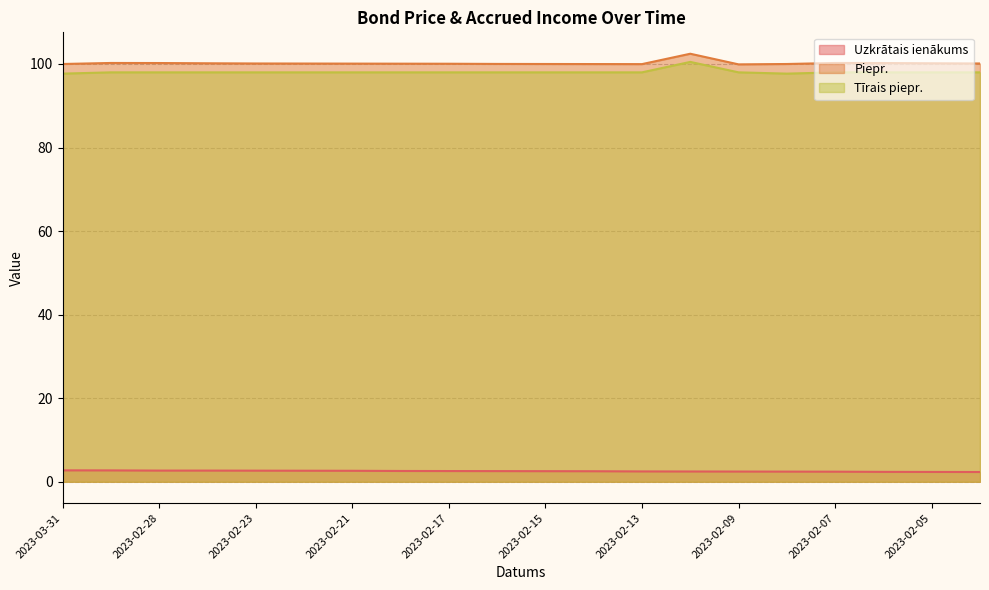

The value of Tīrais piepr. at 2023-02-09 is 98.0. True or false?

True